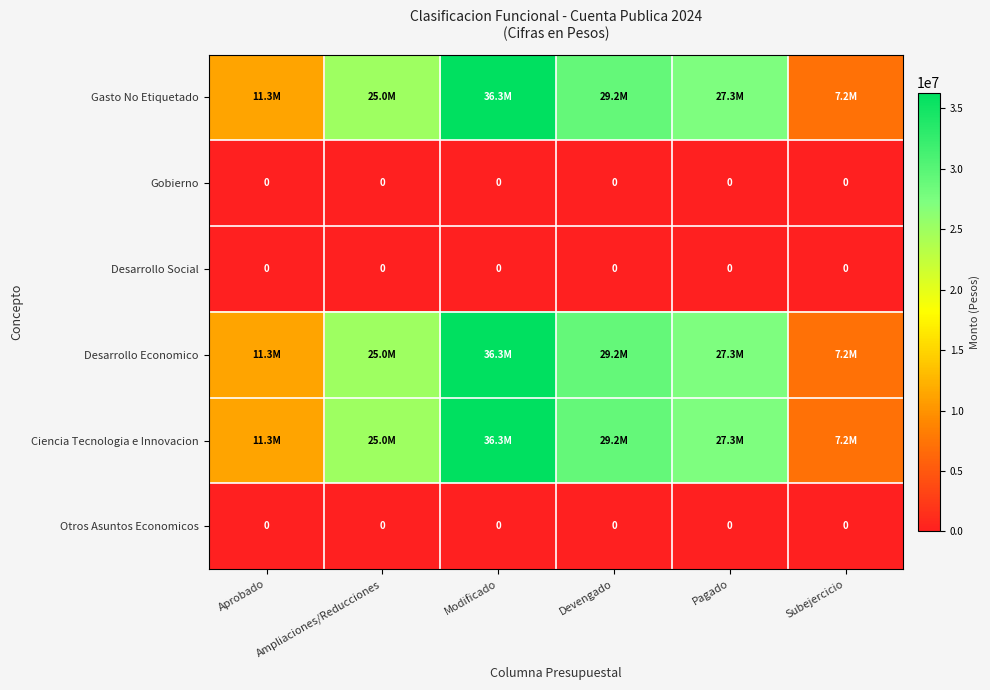

The value of Desarrollo Social at Devengado is 0. True or false?

True